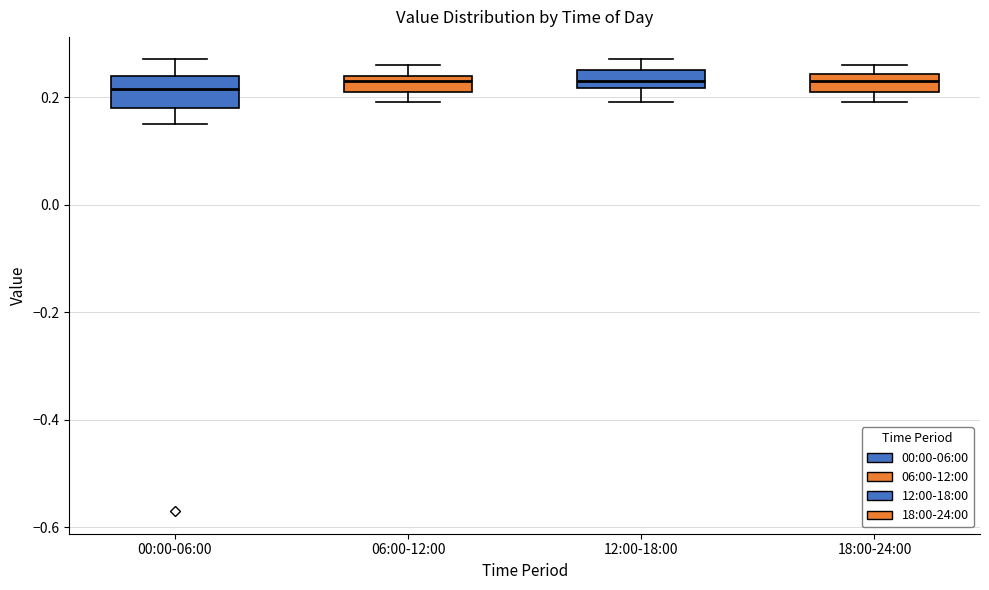

Which box is the tallest, from its lower edge to its upper edge?

00:00-06:00